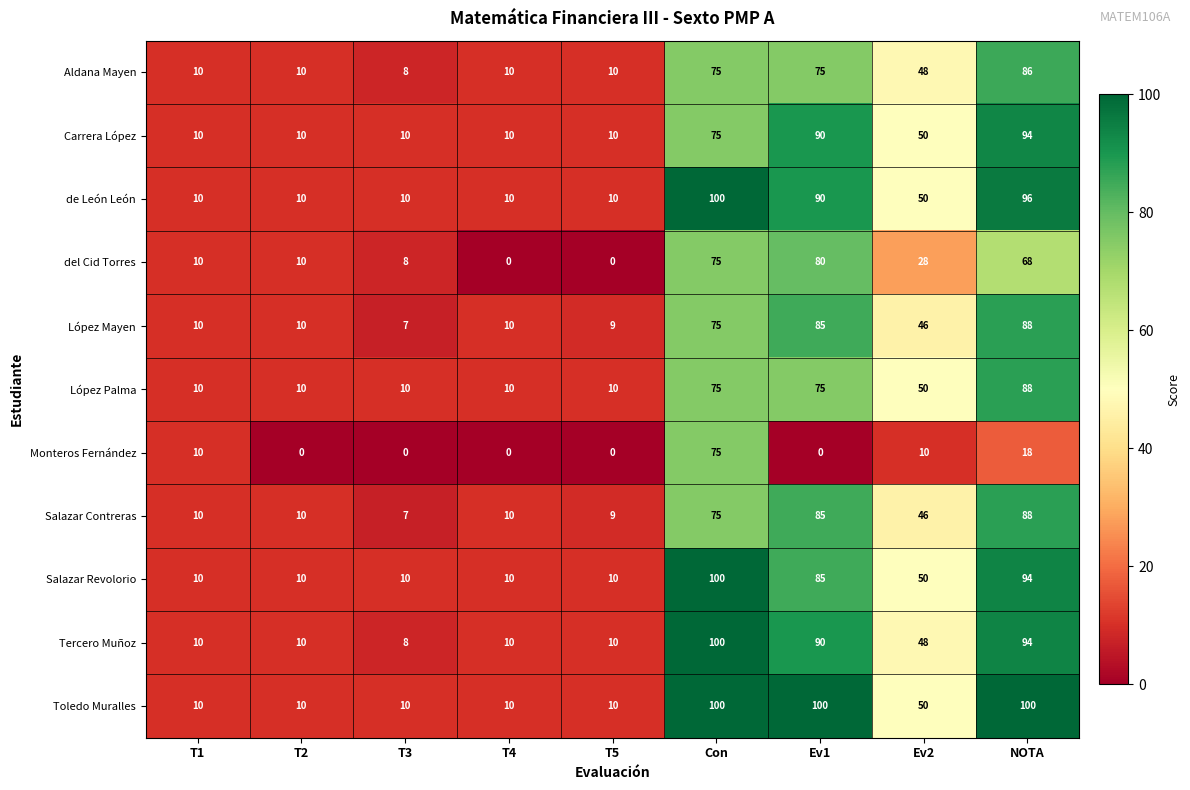

What is the sum of the Carrera López values at T1 and NOTA?

104